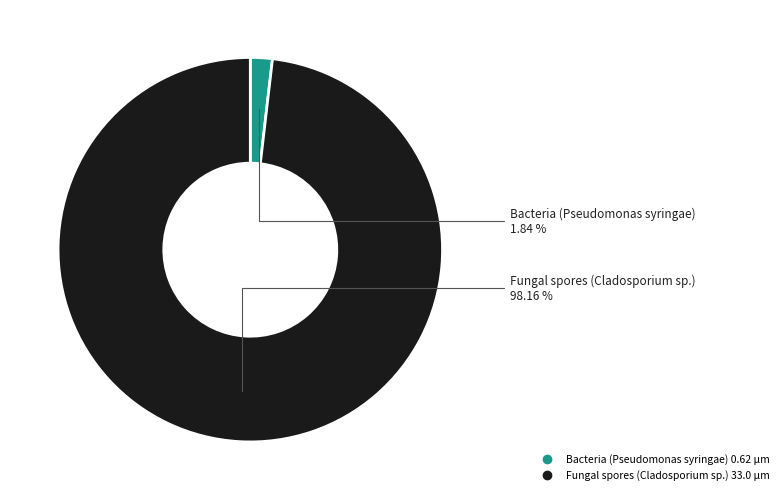

What is the largest slice in the pie chart?

Fungal spores (Cladosporium sp.)